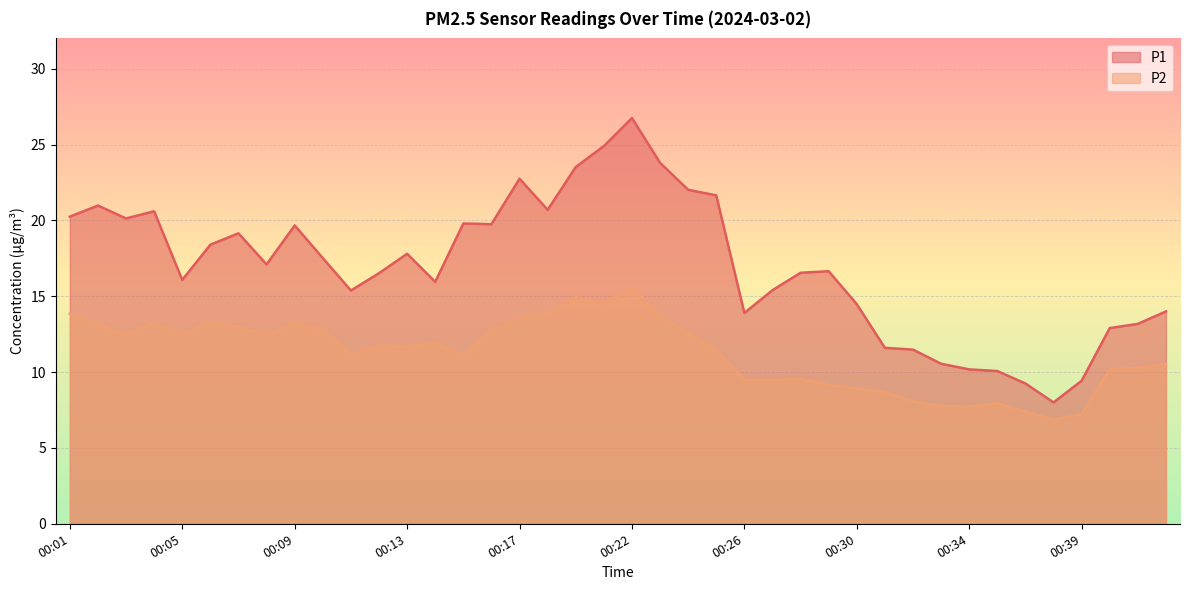

At which category does P2 reach its first local peak?

00:04